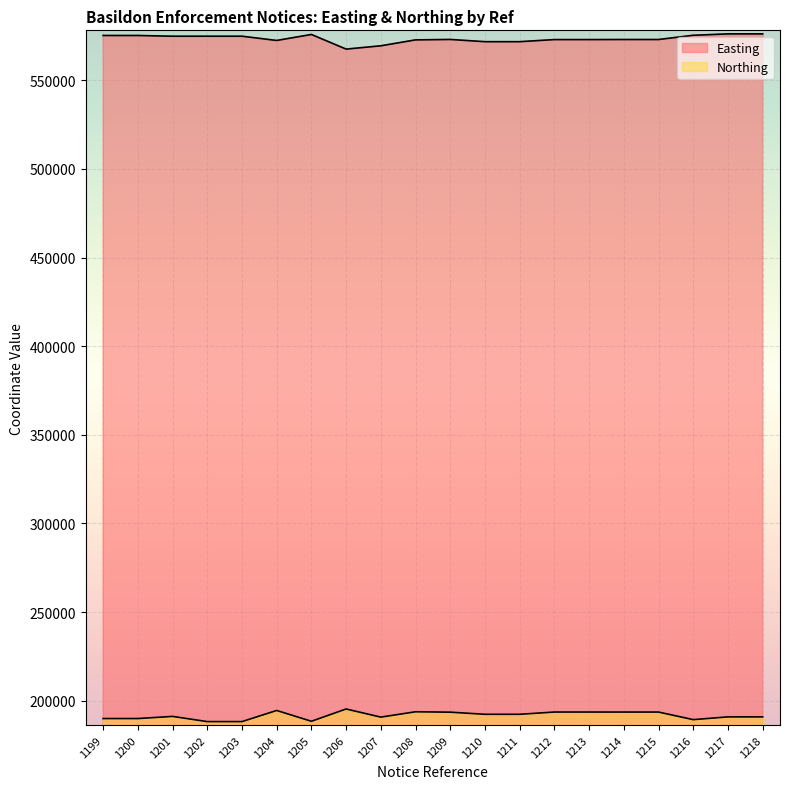

Which series has the largest range (max minus min)?

Easting